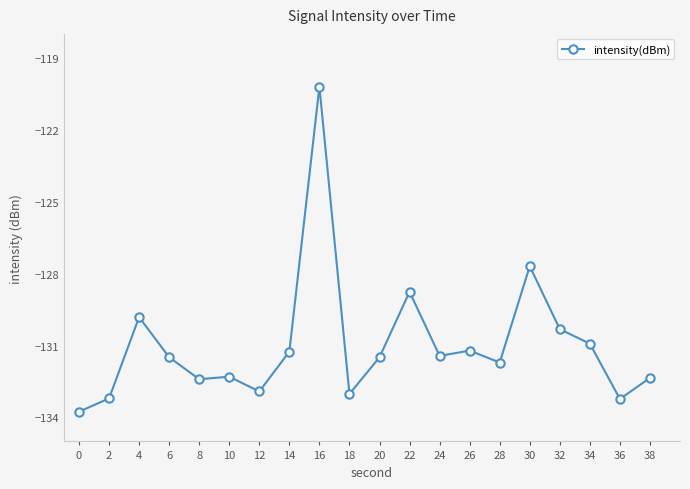

Which has a higher value, 8 or 0?

8